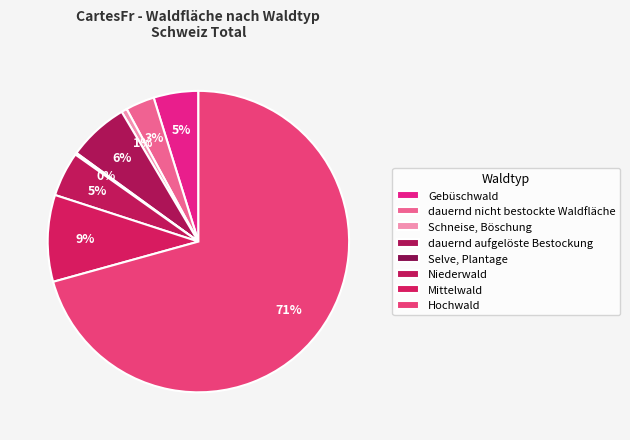

Does Hochwald account for over 50% of the chart?

Yes